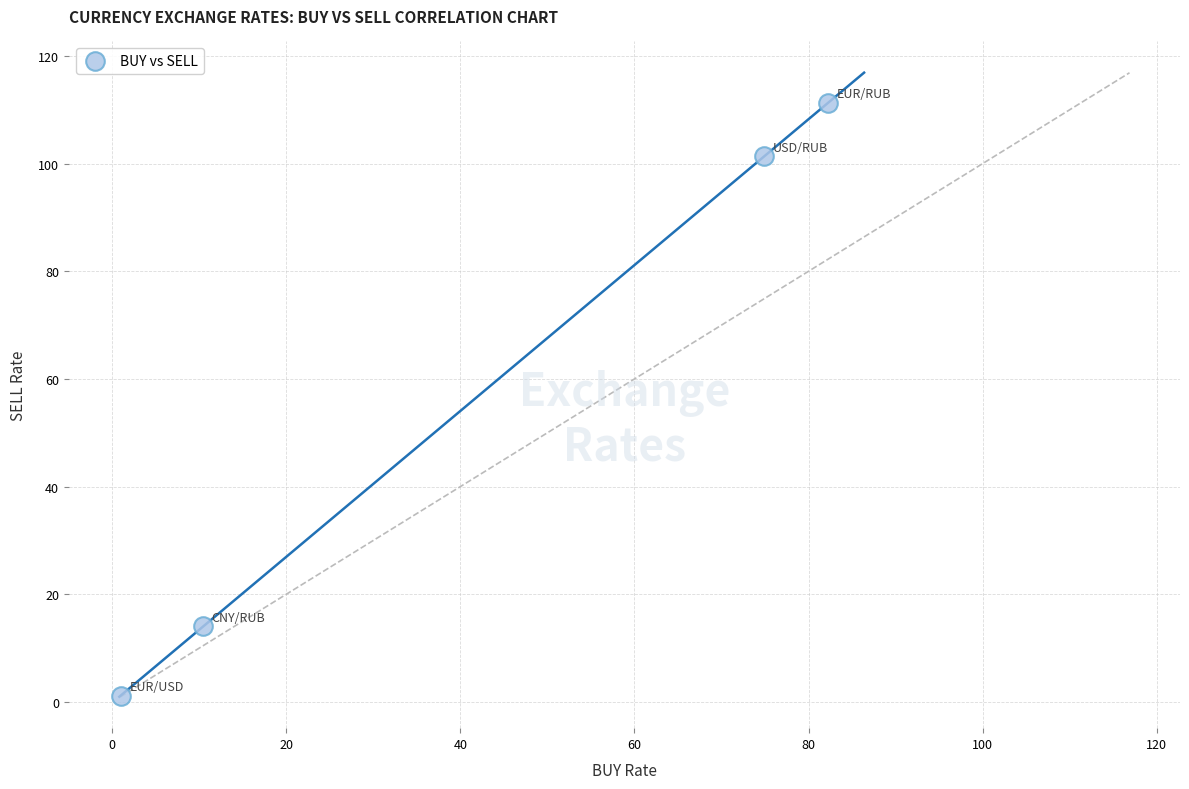

What is the range of X values (max minus min)?

81.2